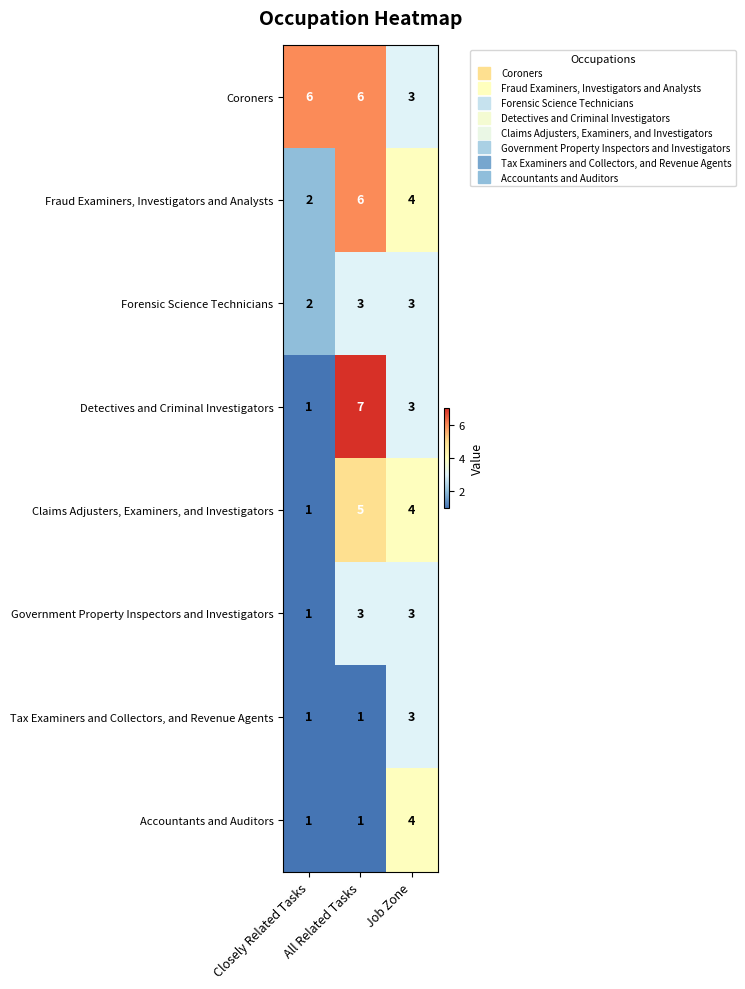

Which series has the widest spread of values?

Detectives and Criminal Investigators